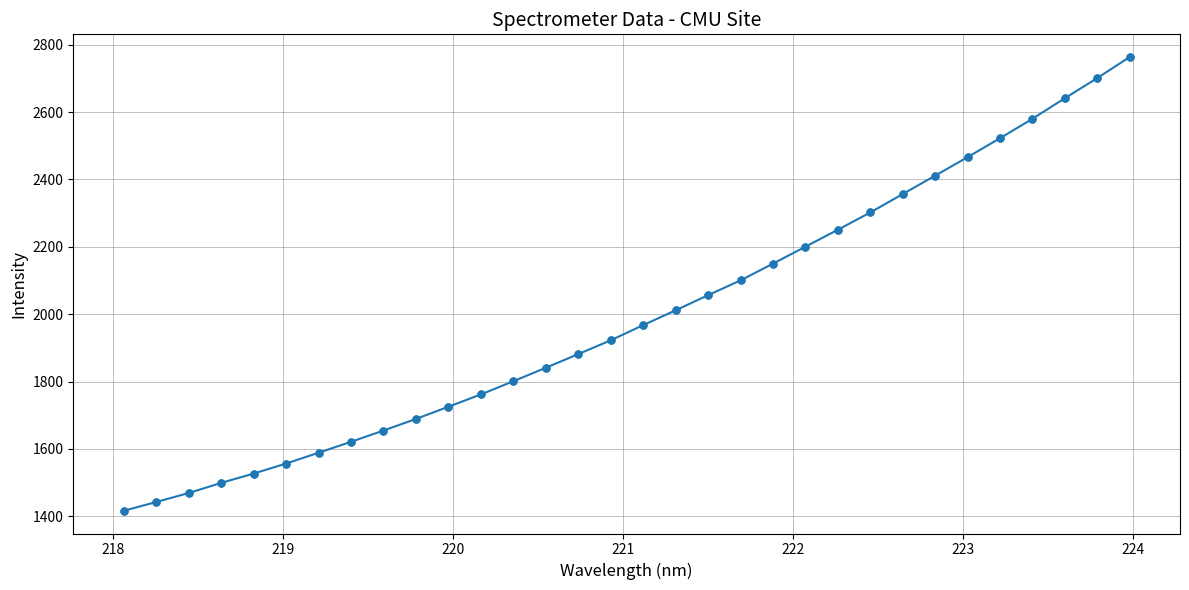

What is the smallest value displayed?

1416.4